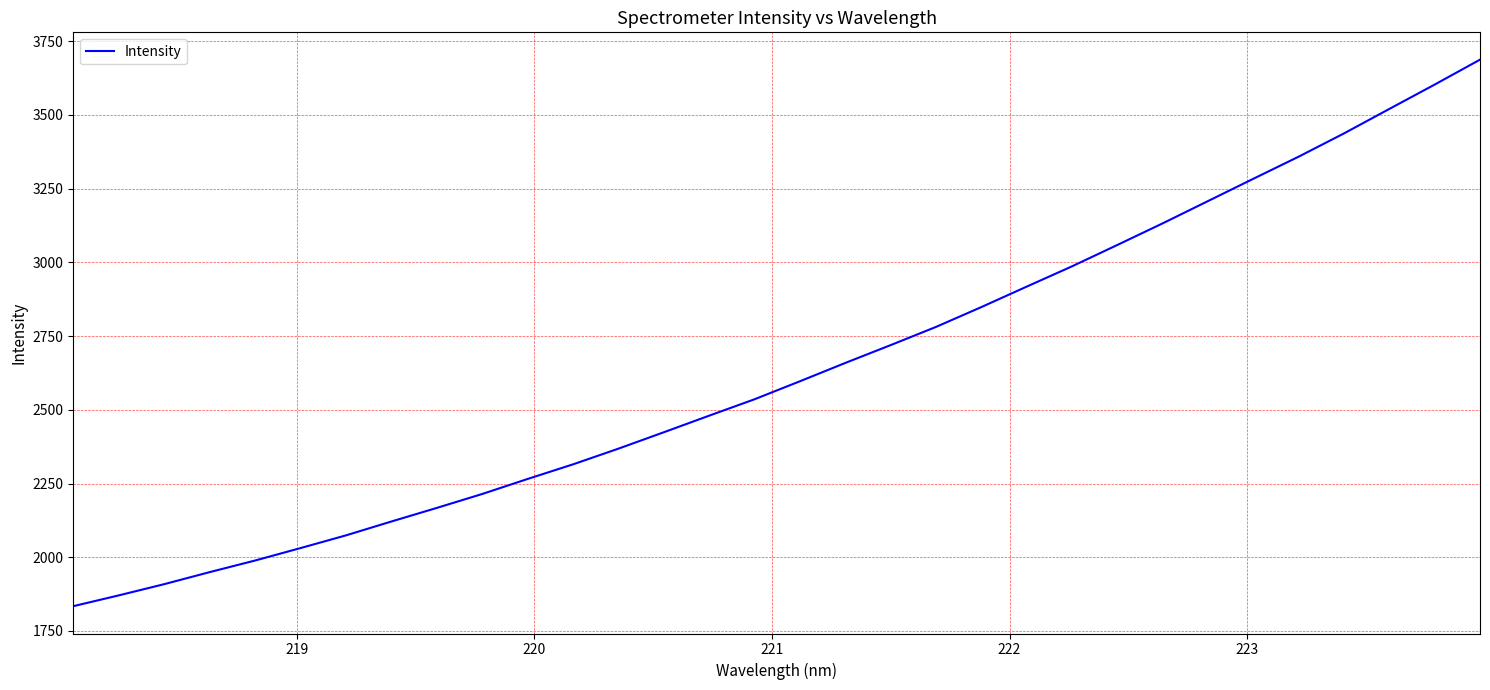

What is the greatest value displayed?

3687.5